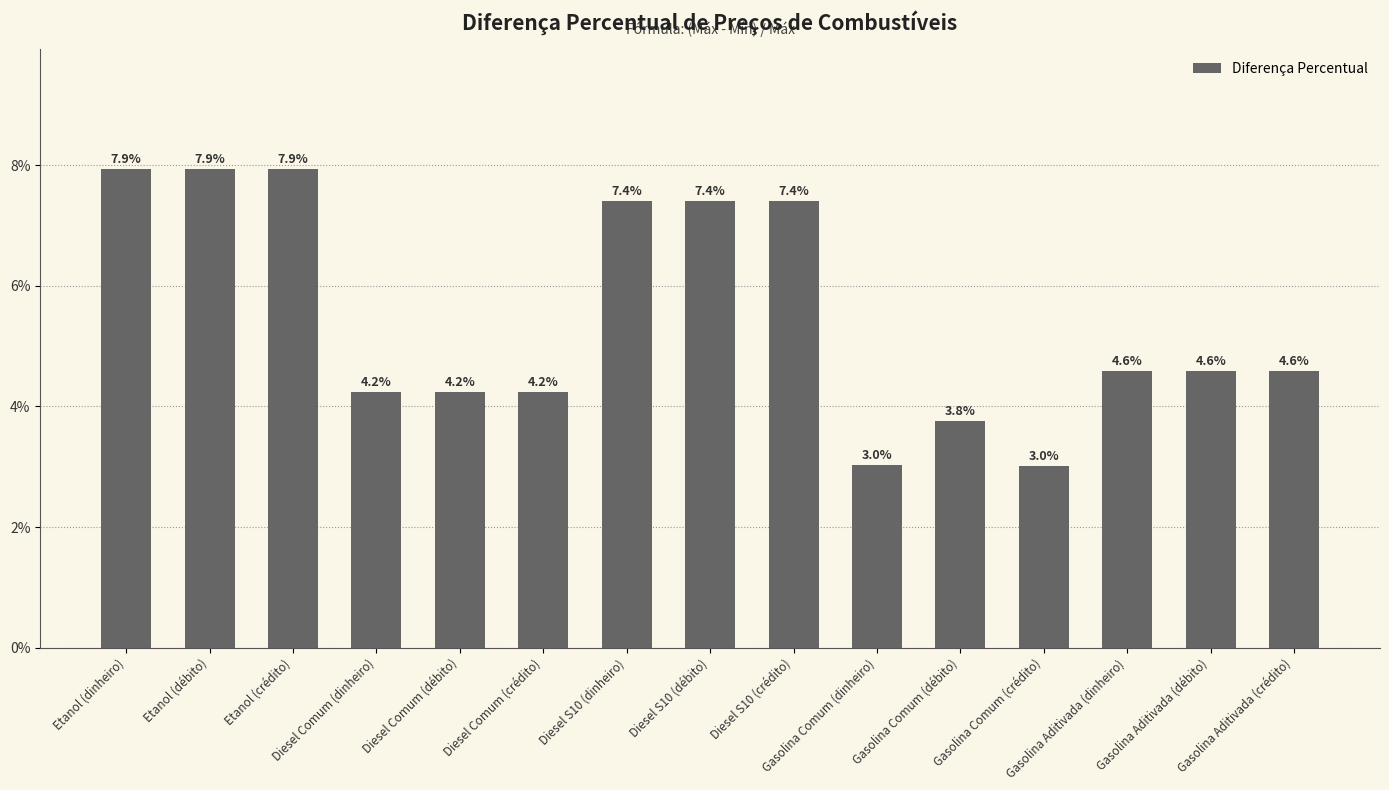

What is the maximum value shown in the chart?

7.9